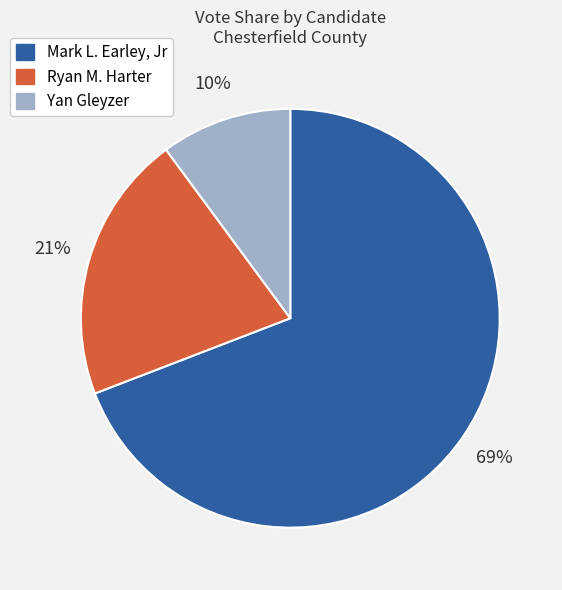

Combined, do Yan Gleyzer and Mark L. Earley, Jr account for over 50%?

Yes